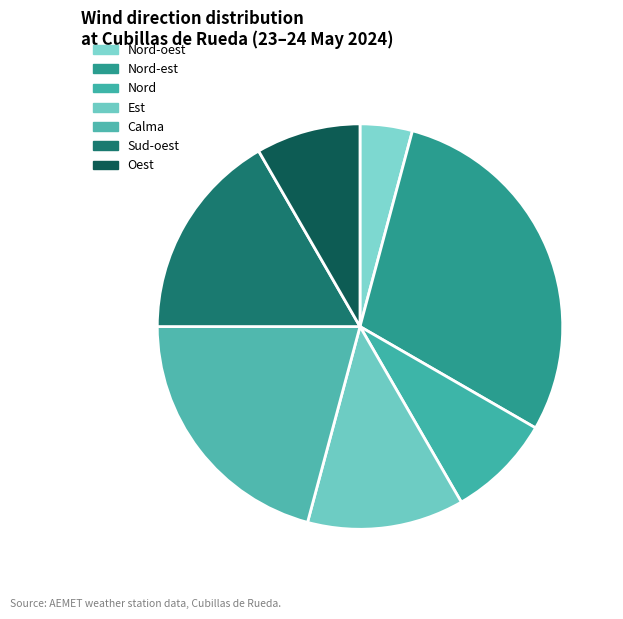

Is Nord the majority of the pie?

No